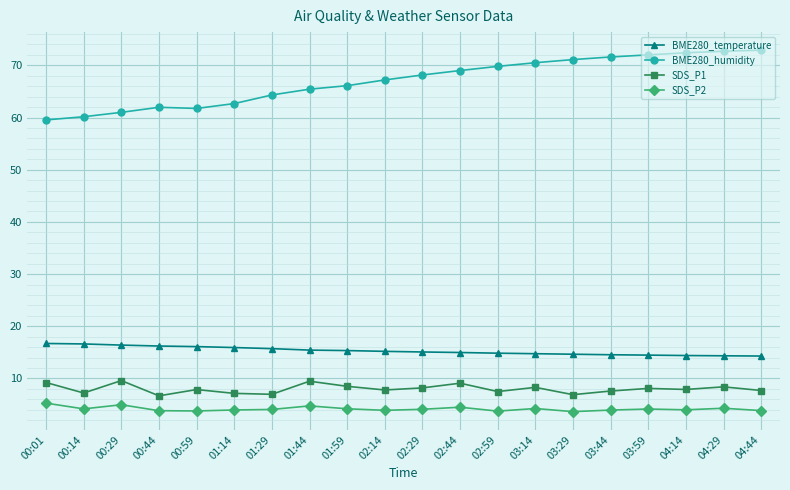

What is the total value across all series at 02:14?

94.1